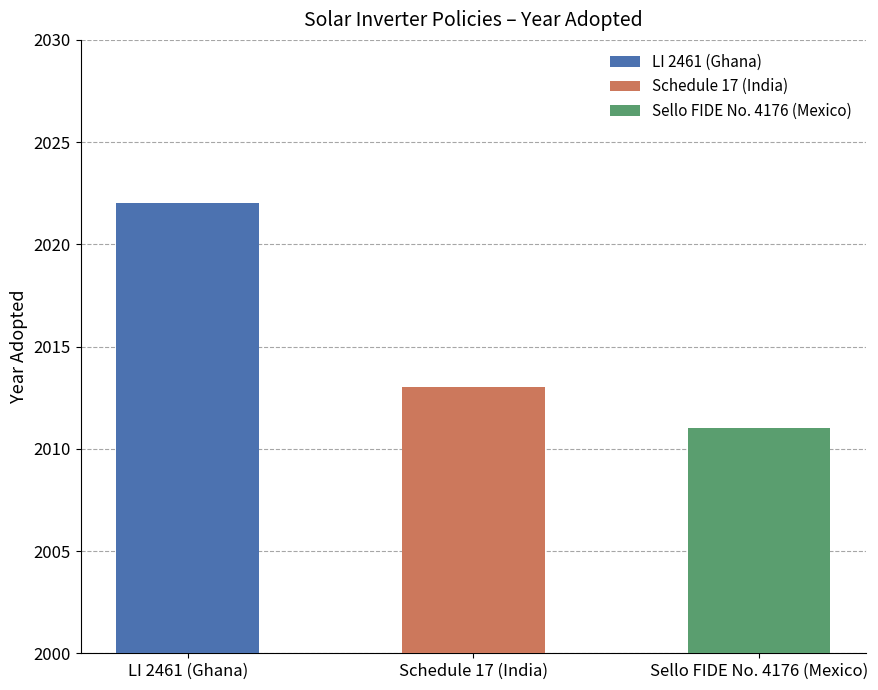

Where does the data first go above 2013?

LI 2461 (Ghana)